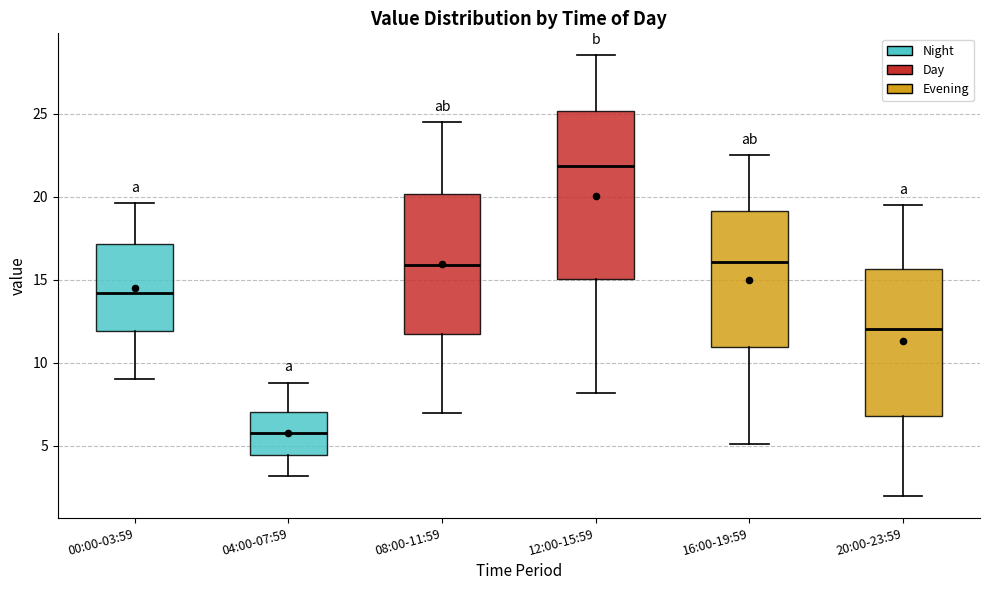

Reading left to right, read every box against the y-axis: the position of its median line, the range the box covers, and the ends of its whiskers. The values are not printed on the chart, so give them approximately, as read against the axis.

00:00-03:59: median 14.0, box 12.0 to 17.0, whiskers 9.0 to 19.5
04:00-07:59: median 6.0, box 4.5 to 7.0, whiskers 3.0 to 9.0
08:00-11:59: median 16.0, box 12.0 to 20.0, whiskers 7.0 to 24.5
12:00-15:59: median 22.0, box 15.0 to 25.0, whiskers 8.0 to 28.5
16:00-19:59: median 16.0, box 11.0 to 19.0, whiskers 5.0 to 22.5
20:00-23:59: median 12.0, box 7.0 to 15.5, whiskers 2.0 to 19.5